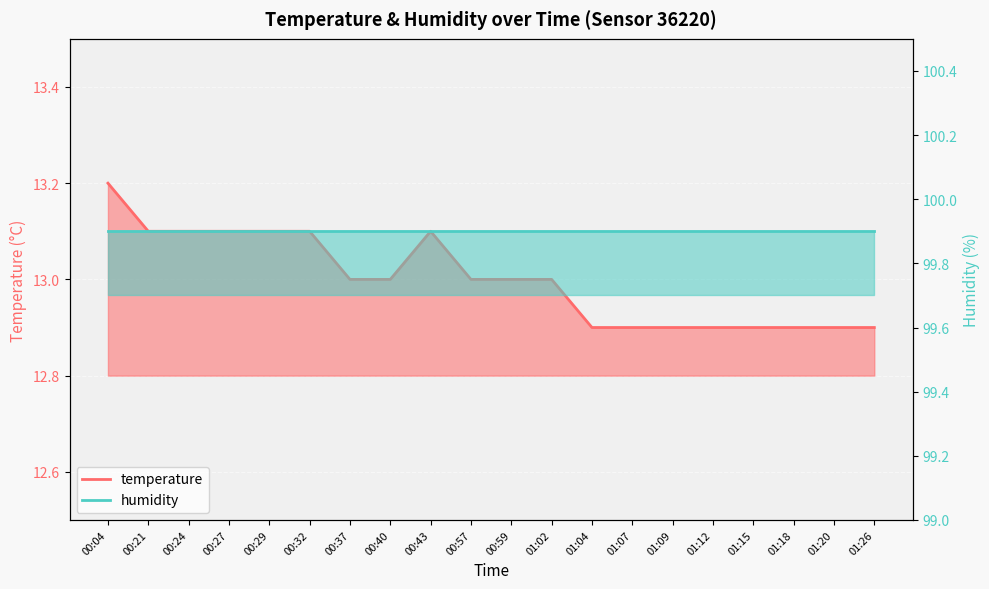

What is the change in value from 00:04 to 00:32?

-0.1